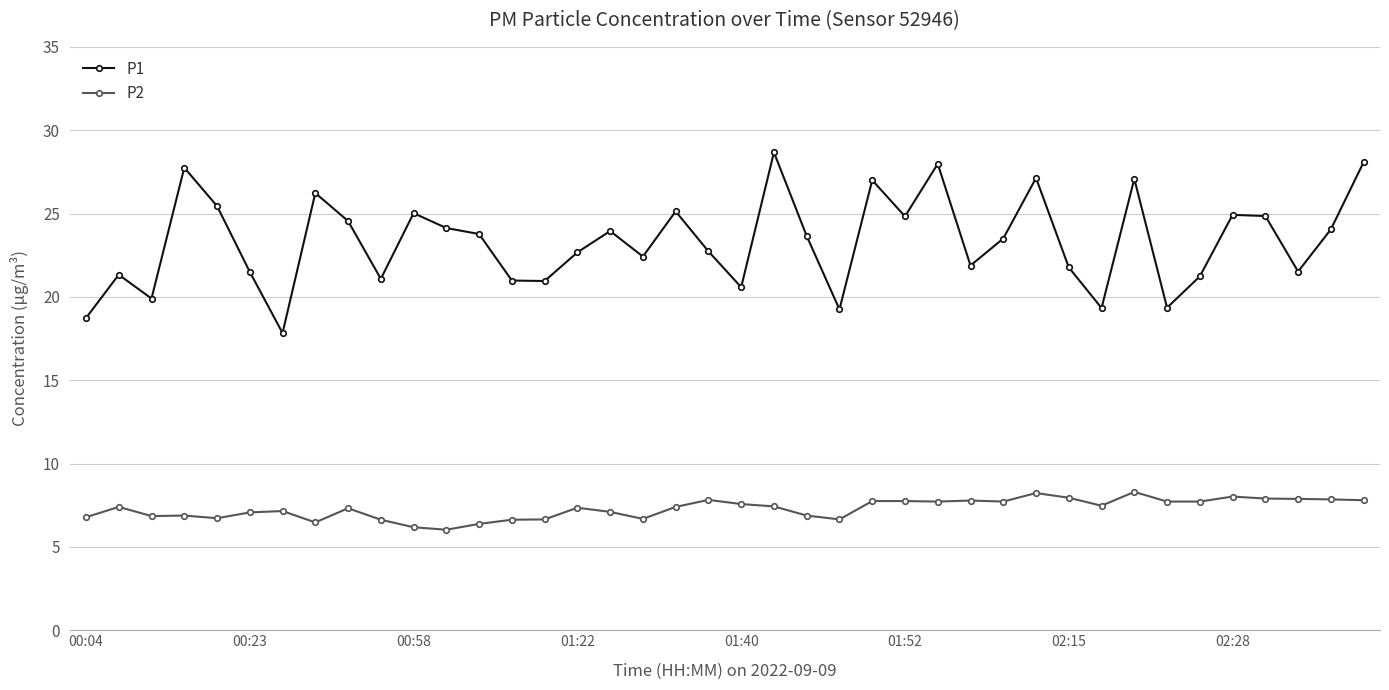

Which series has the largest range (max minus min)?

P1